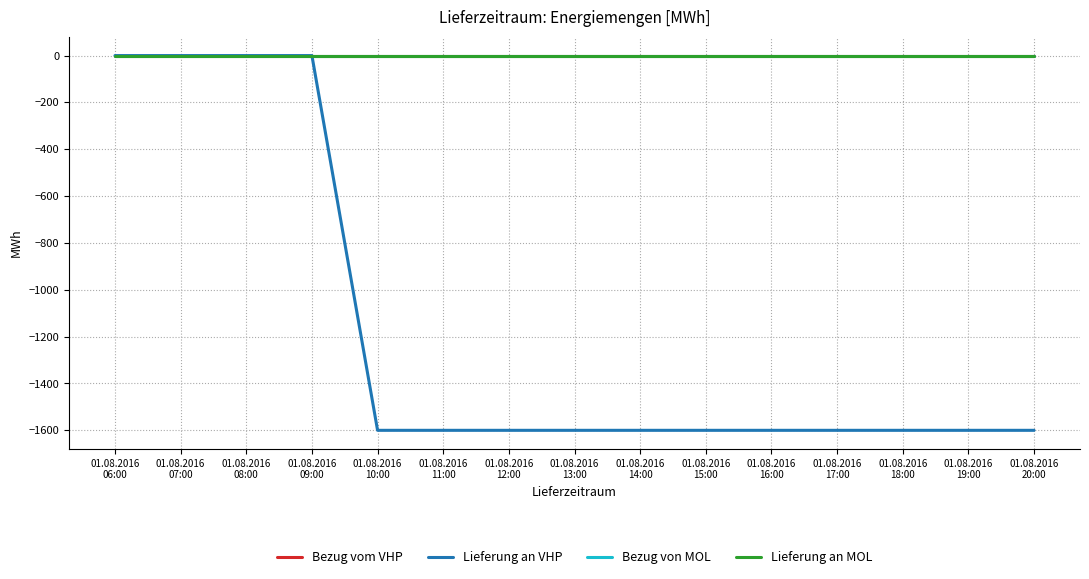

What is the difference between the maximum and minimum values in the Lieferung an VHP series?

1600